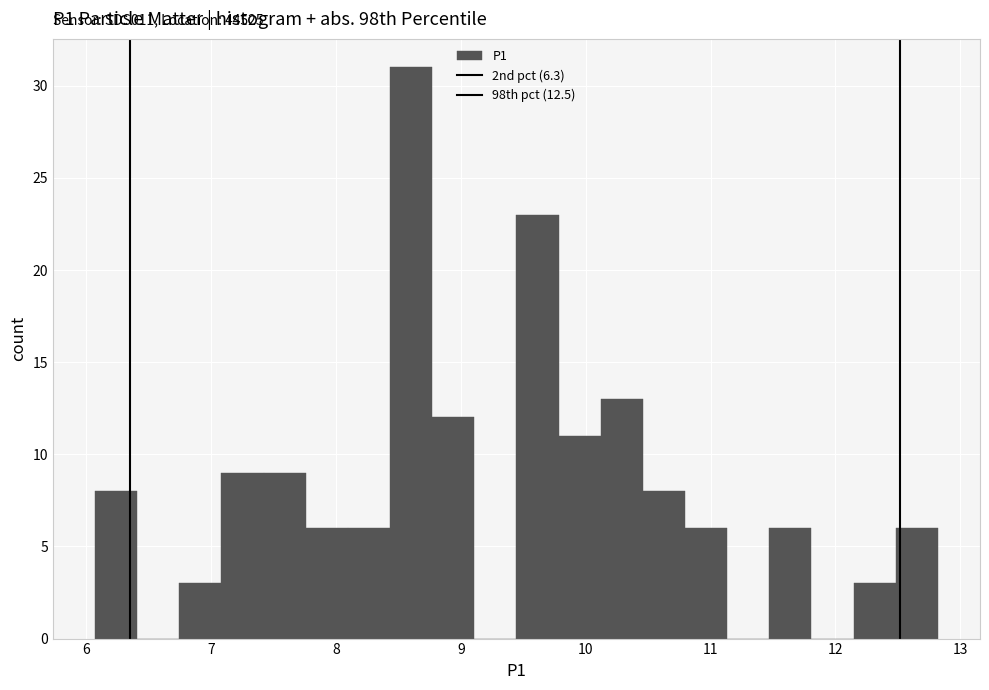

Read against the x-axis, roughly where is the centre of the tallest bar?

8.6